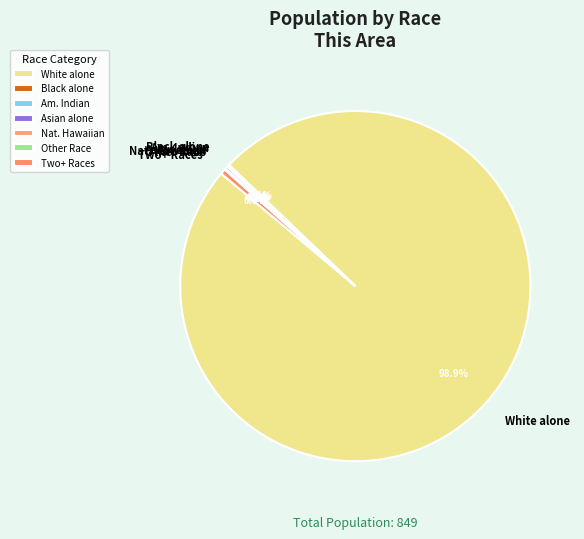

Combined, do White alone and Asian alone account for over 50%?

Yes